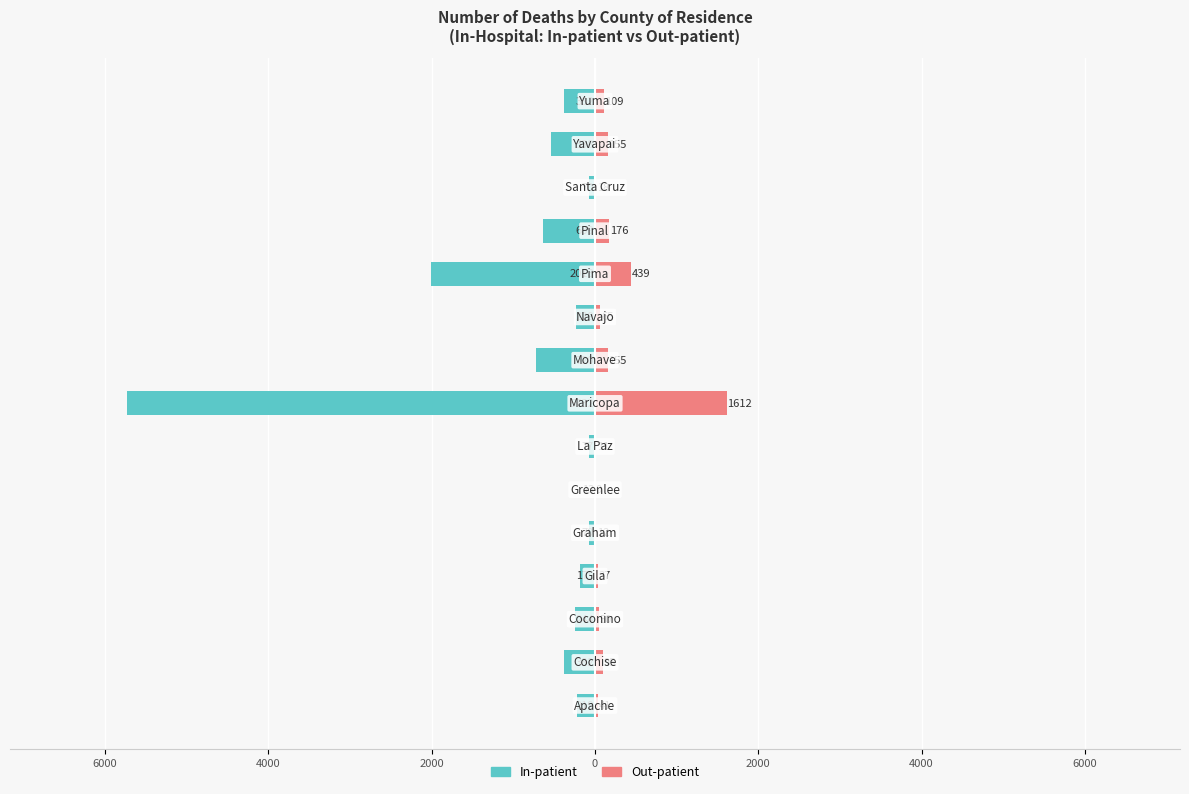

True or false: In-patient has a value of -2703 at 10.

False